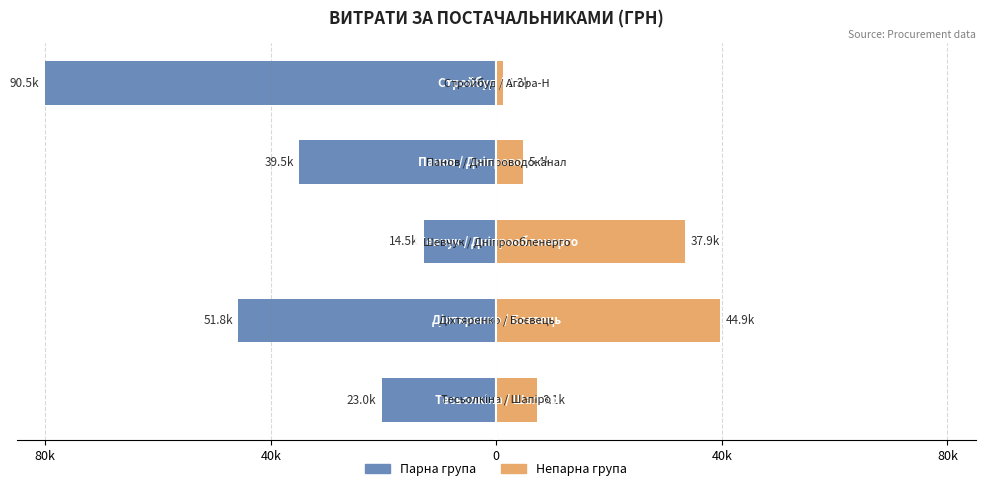

Between 80k and 40k, which series saw the biggest shift?

Парна група